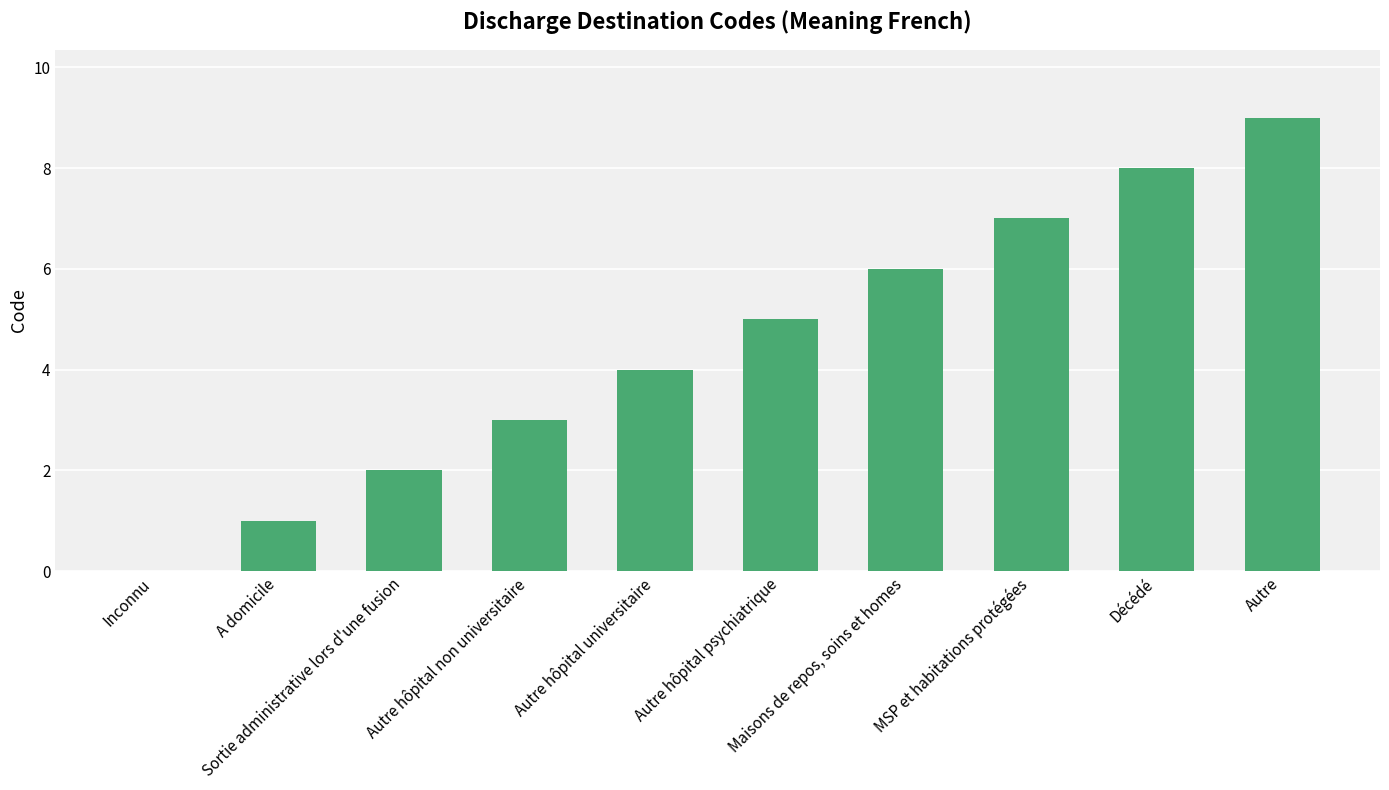

True or false: the data shows 6 at Maisons de repos, soins et homes.

True